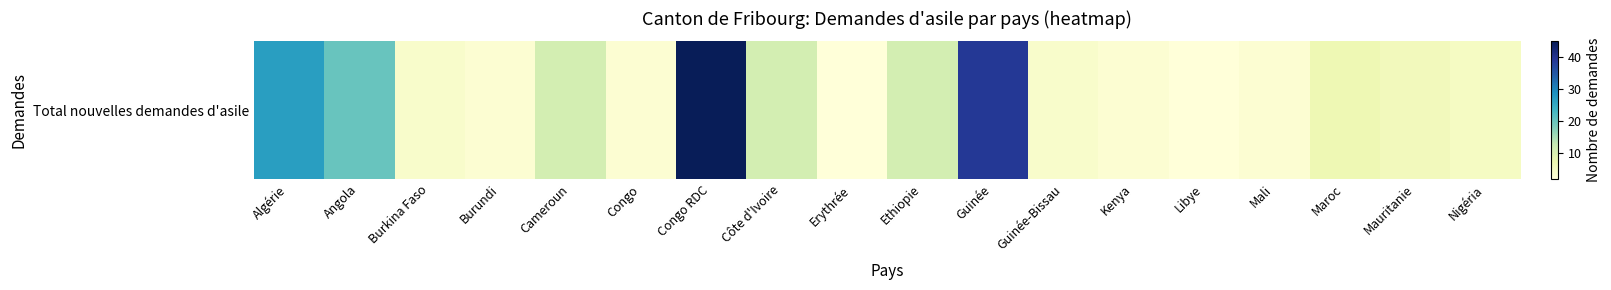

Which label corresponds to the smallest value in the chart?

Erythrée